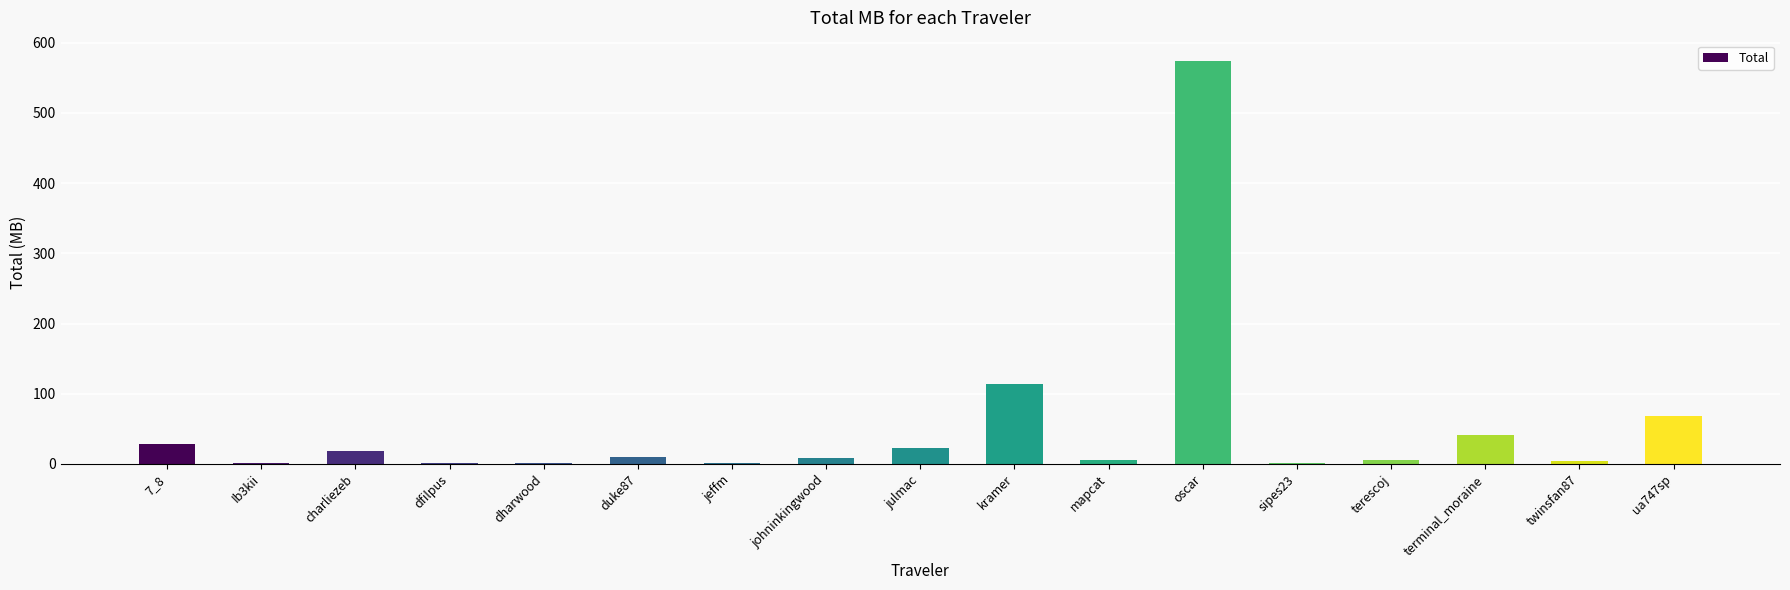

At which label is the value closest to 287?

kramer